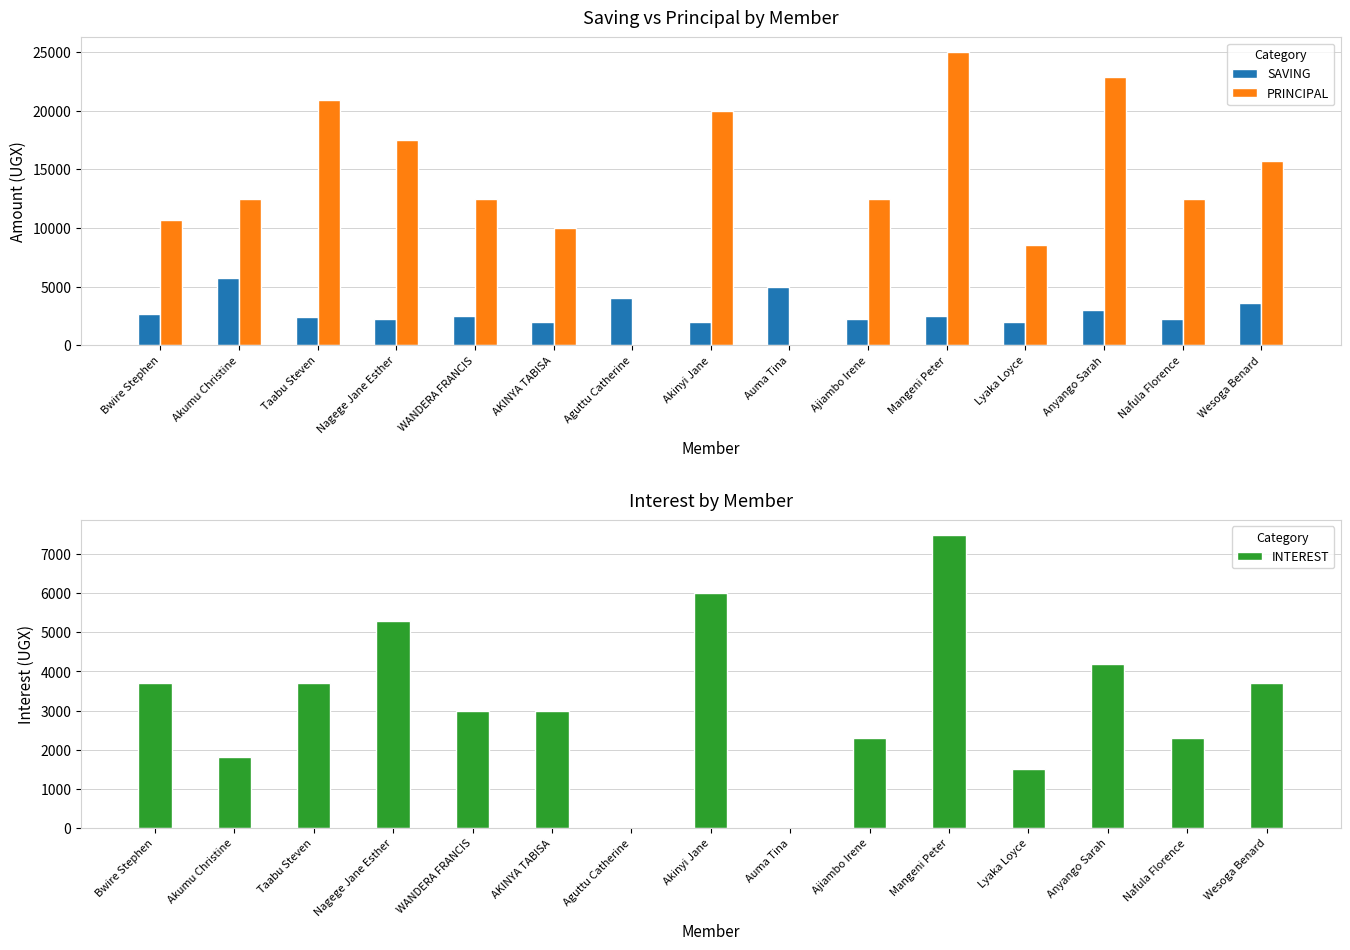

Which has a higher value, Bwire Stephen or Auma Tina?

Auma Tina